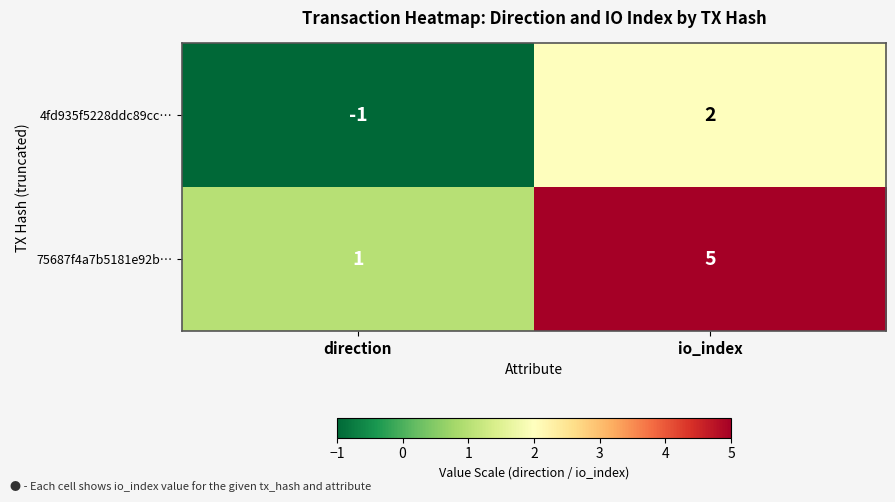

Rank the series by their average value, from highest to lowest.

75687f4a7b5181e92b…, 4fd935f5228ddc89cc…